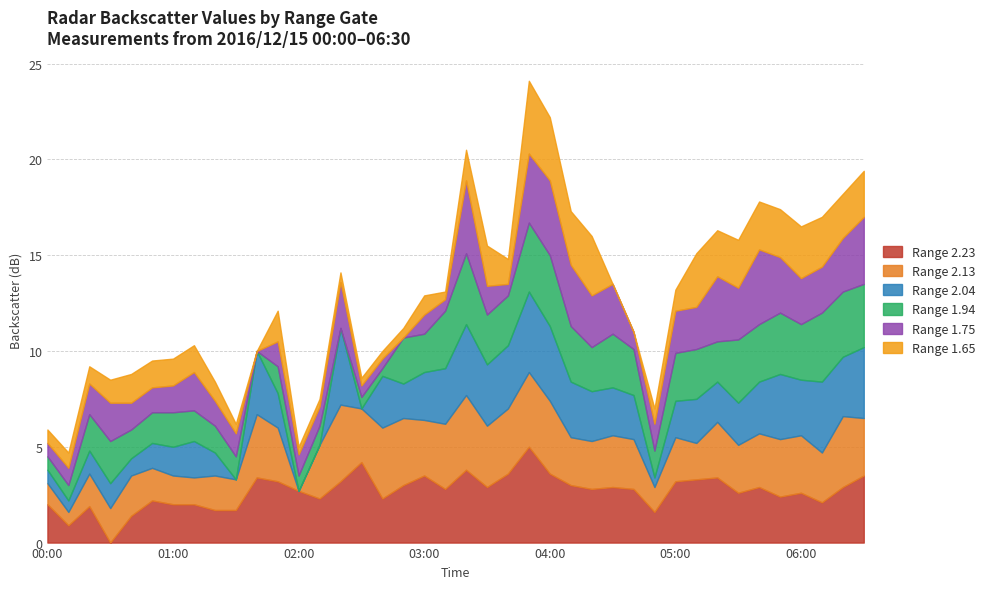

What is the highest value of the Range 2.23 series?

5.0